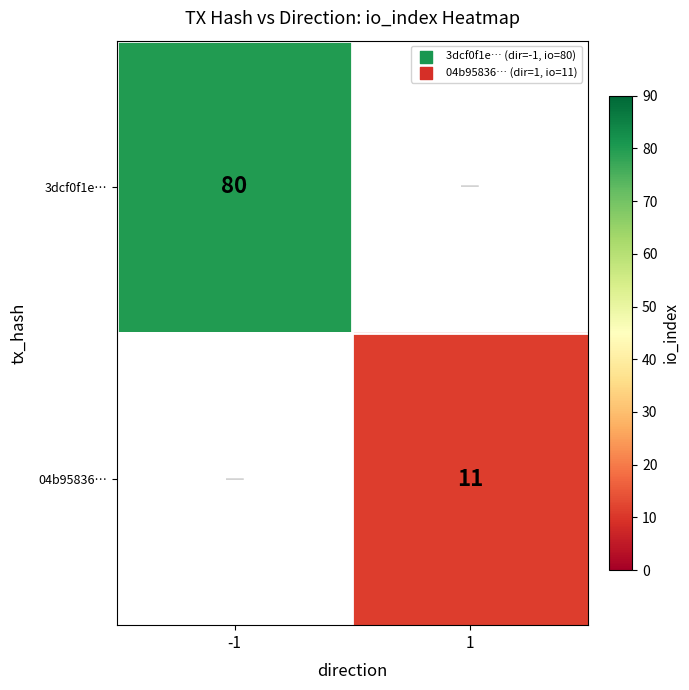

The value of 04b95836… at 1 is 3. True or false?

False